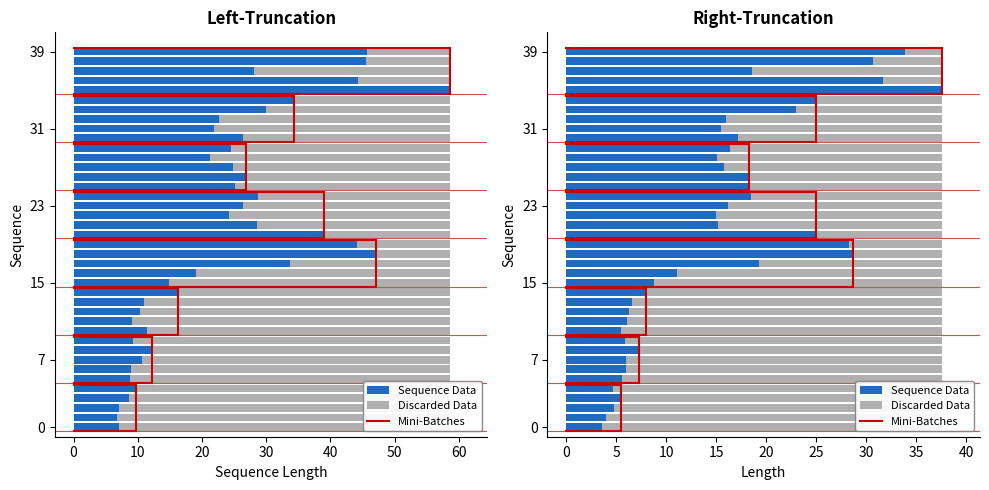

What is the average value of the Sequence Data series?

15.1